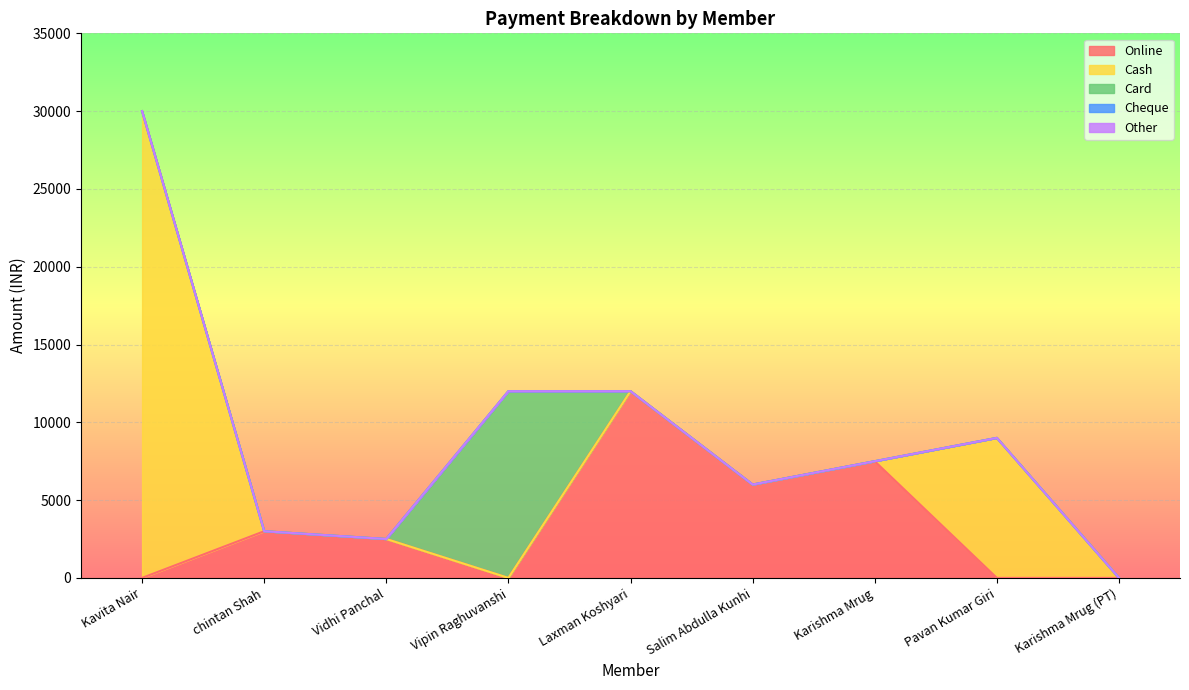

True or false: Card and Other cross at least once.

False